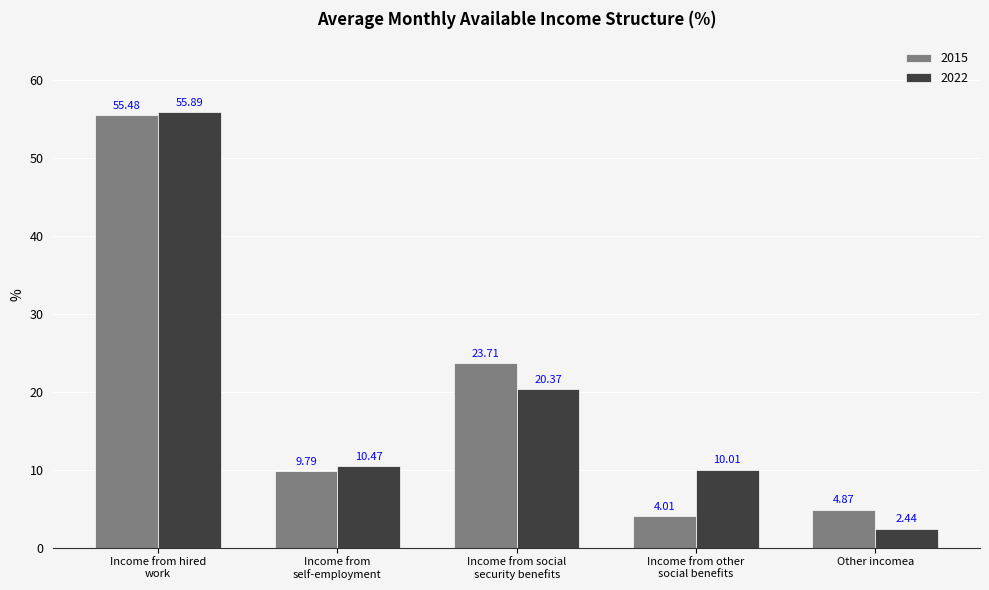

What is the average value of the 2022 series?

19.8